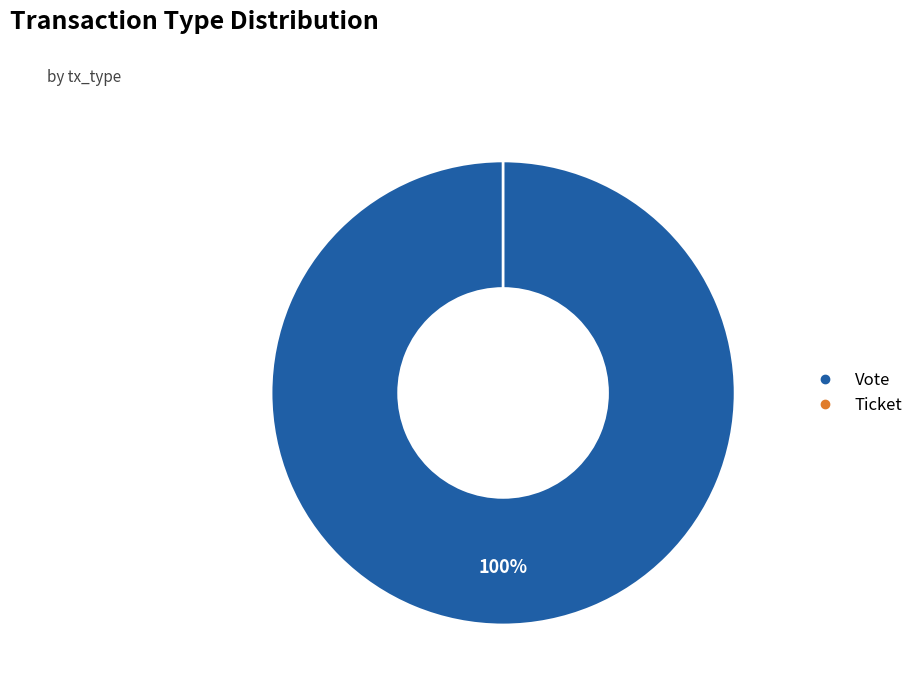

To the nearest percent, what is the average slice percentage?

50%